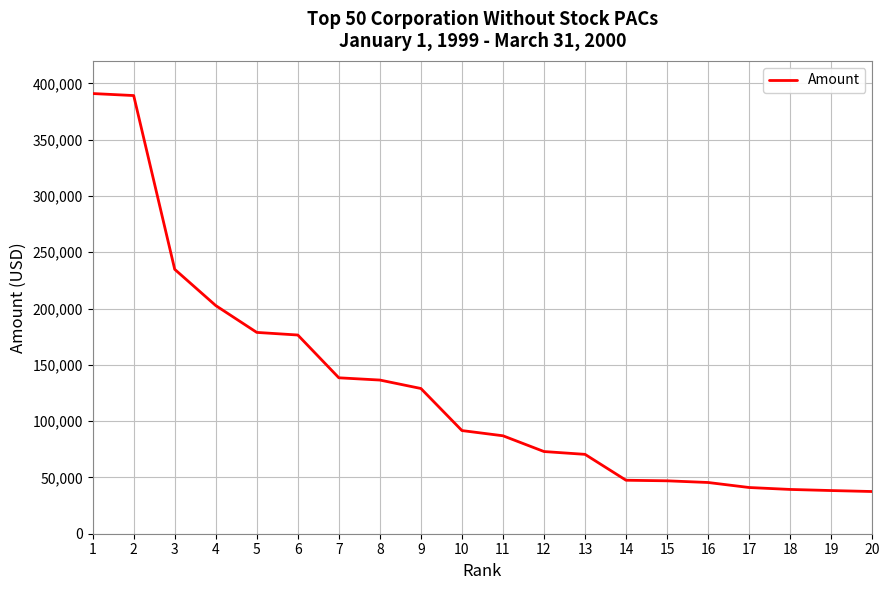

Approximately how many times larger is the value at 13 compared to 6?

0.4